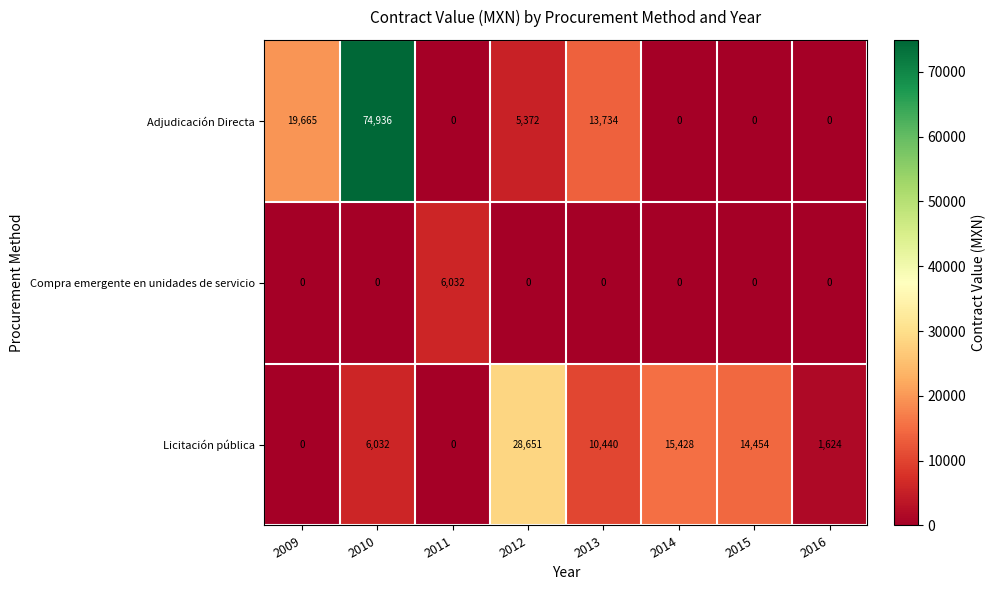

Between 2011 and 2016, which series saw the biggest shift?

Compra emergente en unidades de servicio